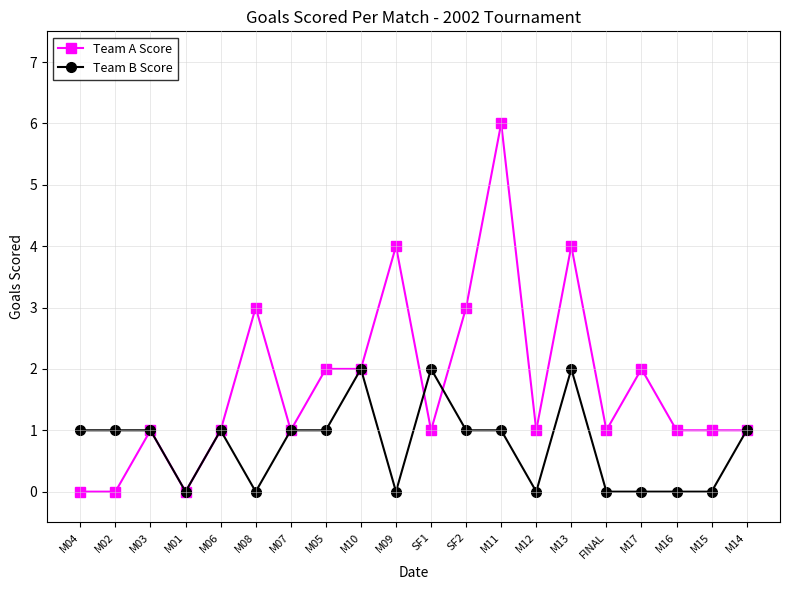

True or false: Team B Score has more than 2 points higher than both neighbors.

True